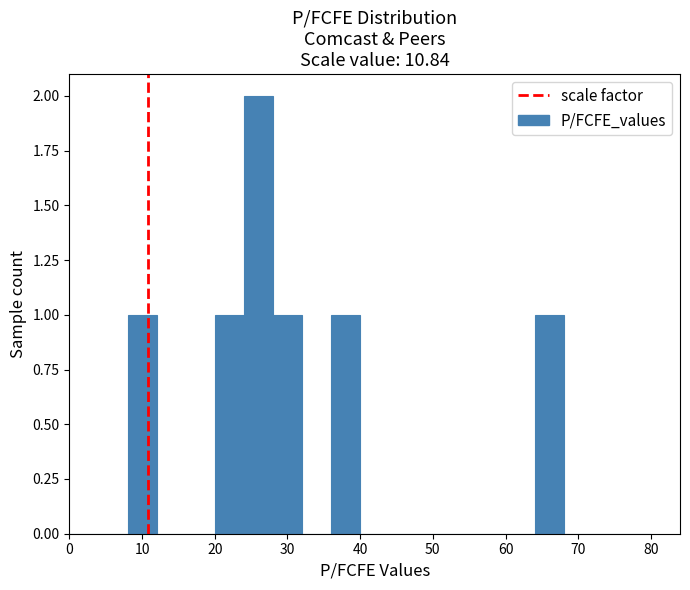

Reading left to right, transcribe this chart: for each bar, give the range it covers on the x-axis and its height. The values are not printed on the chart, so give them approximately, as read against the axis.

0 to 4: 0
4 to 8: 0
8 to 12: 1
12 to 16: 0
16 to 20: 0
20 to 24: 1
24 to 28: 2
28 to 32: 1
32 to 36: 0
36 to 40: 1
40 to 44: 0
44 to 48: 0
48 to 52: 0
52 to 56: 0
56 to 60: 0
60 to 64: 0
64 to 68: 1
68 to 72: 0
72 to 76: 0
76 to 80: 0